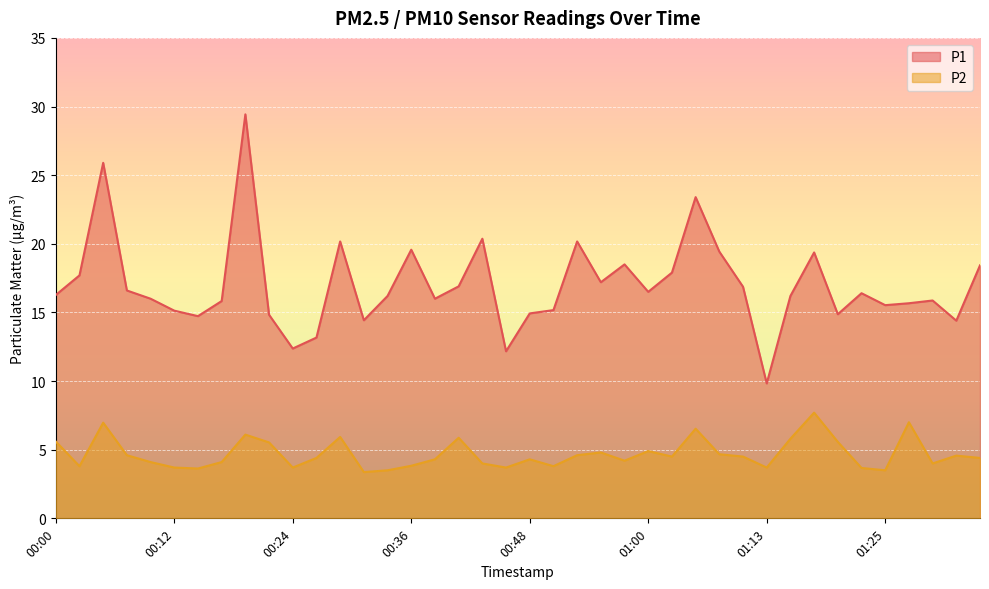

Which category has the lowest value in the P2 series?

00:31